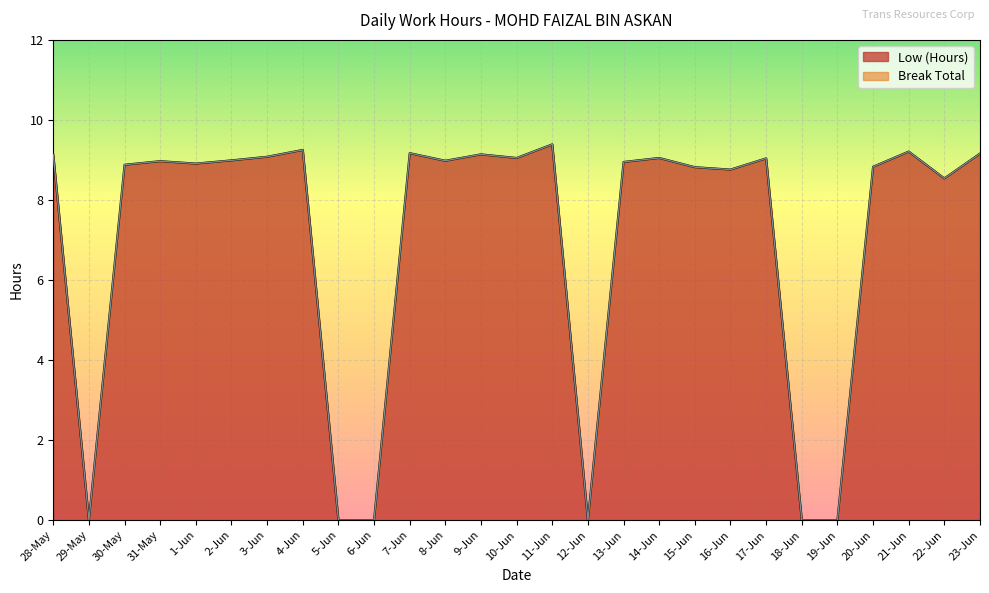

How many lines are shown in the chart?

1